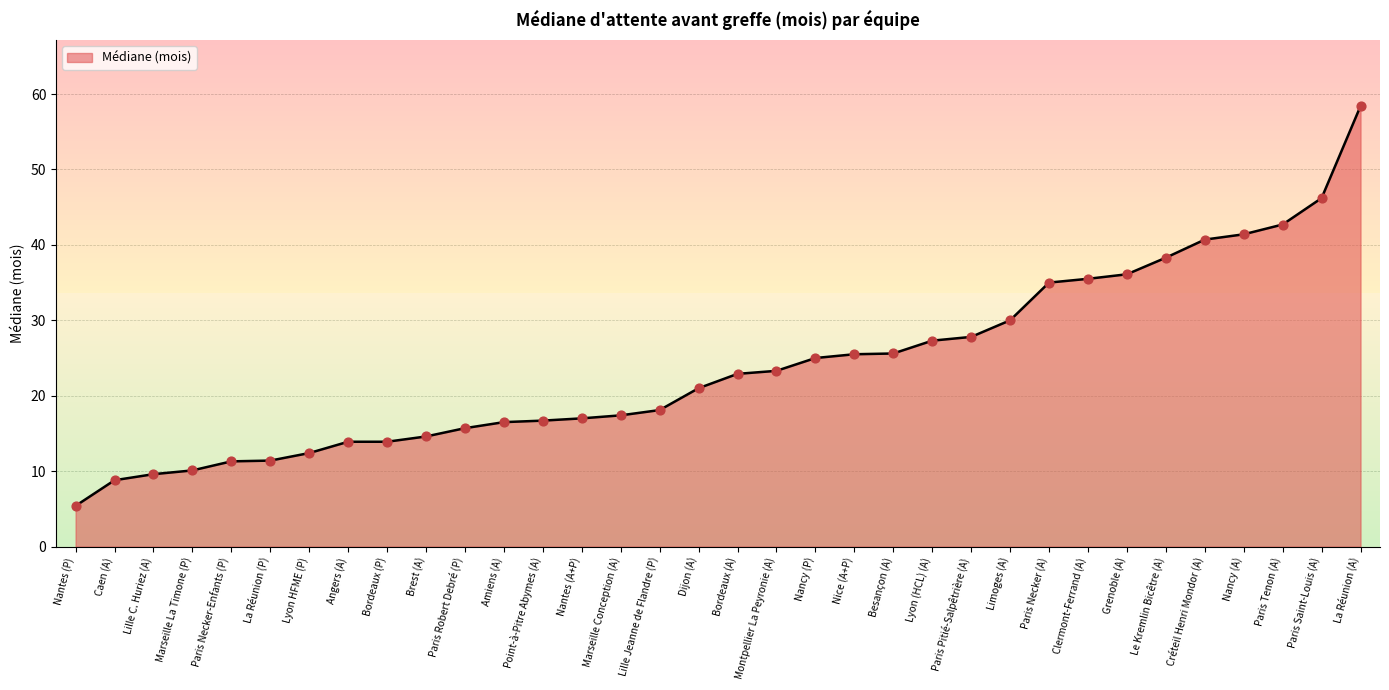

Which has a higher value, Nantes (A+P) or Le Kremlin Bicêtre (A)?

Le Kremlin Bicêtre (A)